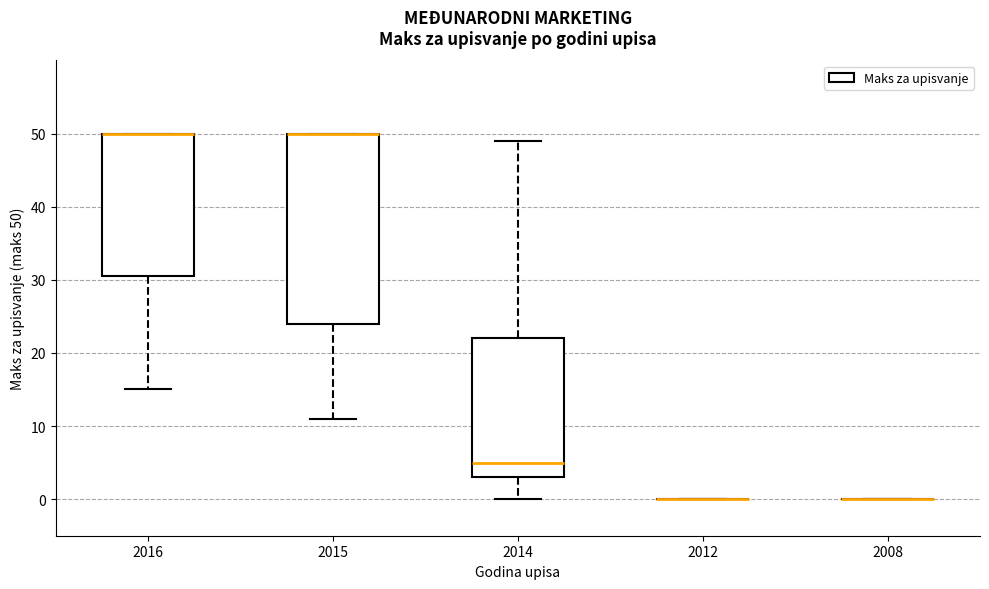

Reading left to right, transcribe this box plot: for each box, give where its median line is, the range the box spans, and where its two whiskers end, as read against the y-axis. The values are not printed on the chart, so give them approximately, as read against the axis.

2016: median 50 (drawn on the box's upper edge), box 31 to 50, whiskers 15 to 50
2015: median 50 (drawn on the box's upper edge), box 24 to 50, whiskers 11 to 50
2014: median 5, box 3 to 22, whiskers 0 to 49
2012: box collapsed to a line at 0, whiskers 0 to 0
2008: box collapsed to a line at 0, whiskers 0 to 0